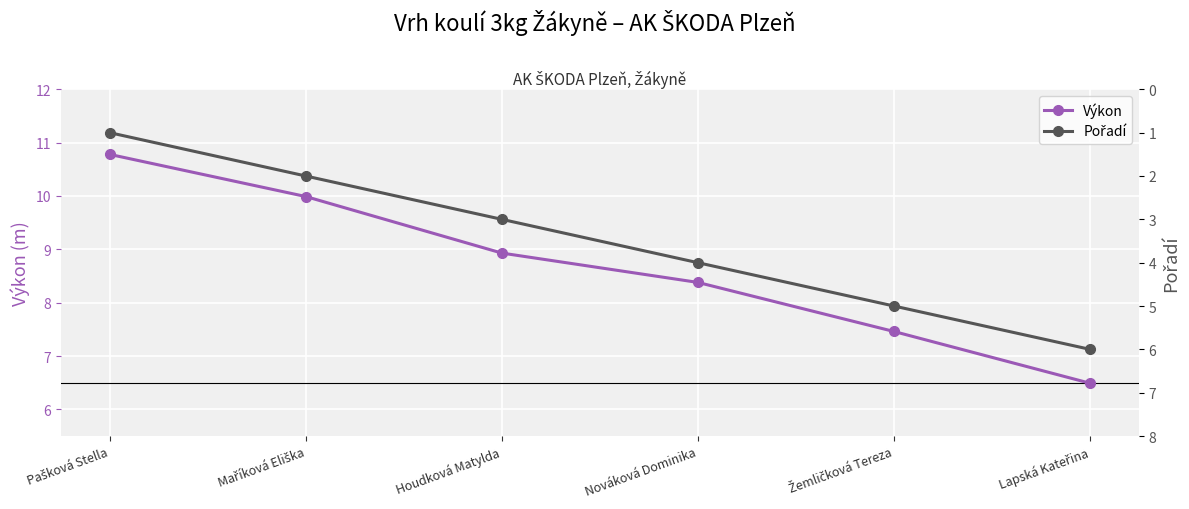

Does the chart display data point markers on the line(s)?

Yes